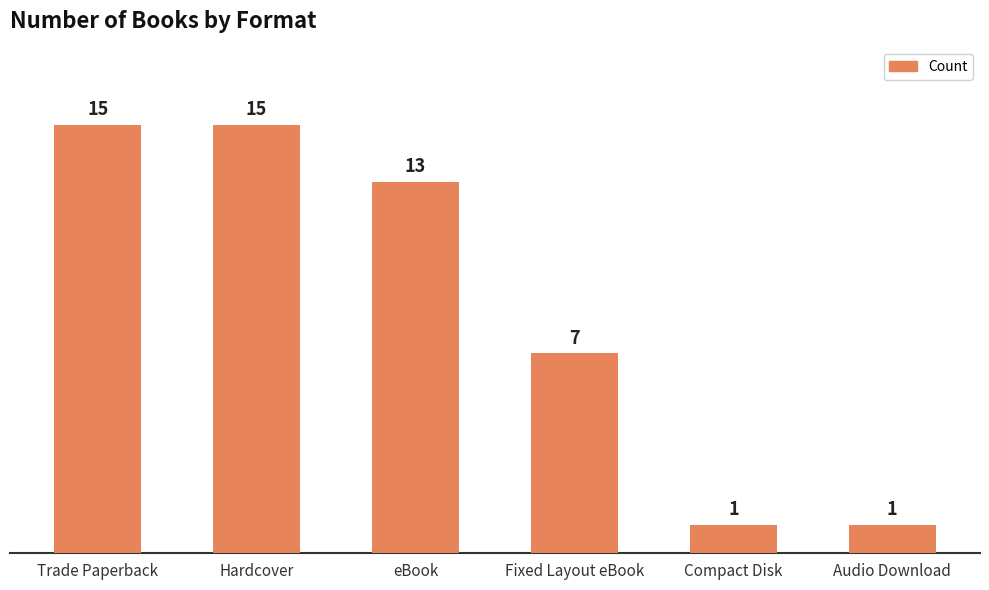

Reading right to left, transcribe all the data shown in this chart.

Audio Download=1	Compact Disk=1	Fixed Layout eBook=7	eBook=13	Hardcover=15	Trade Paperback=15